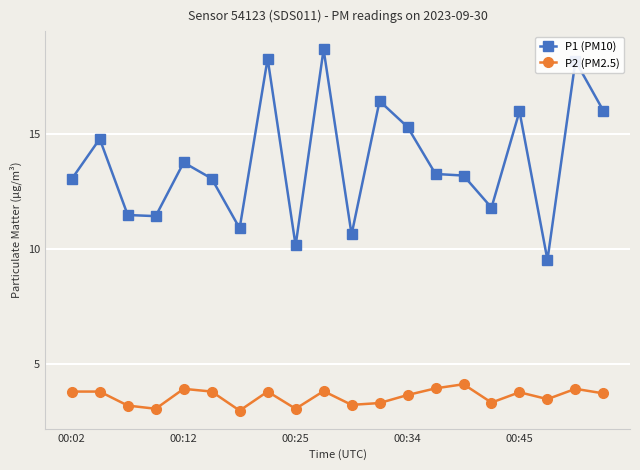

Which series has the largest total across all categories?

P1 (PM10)